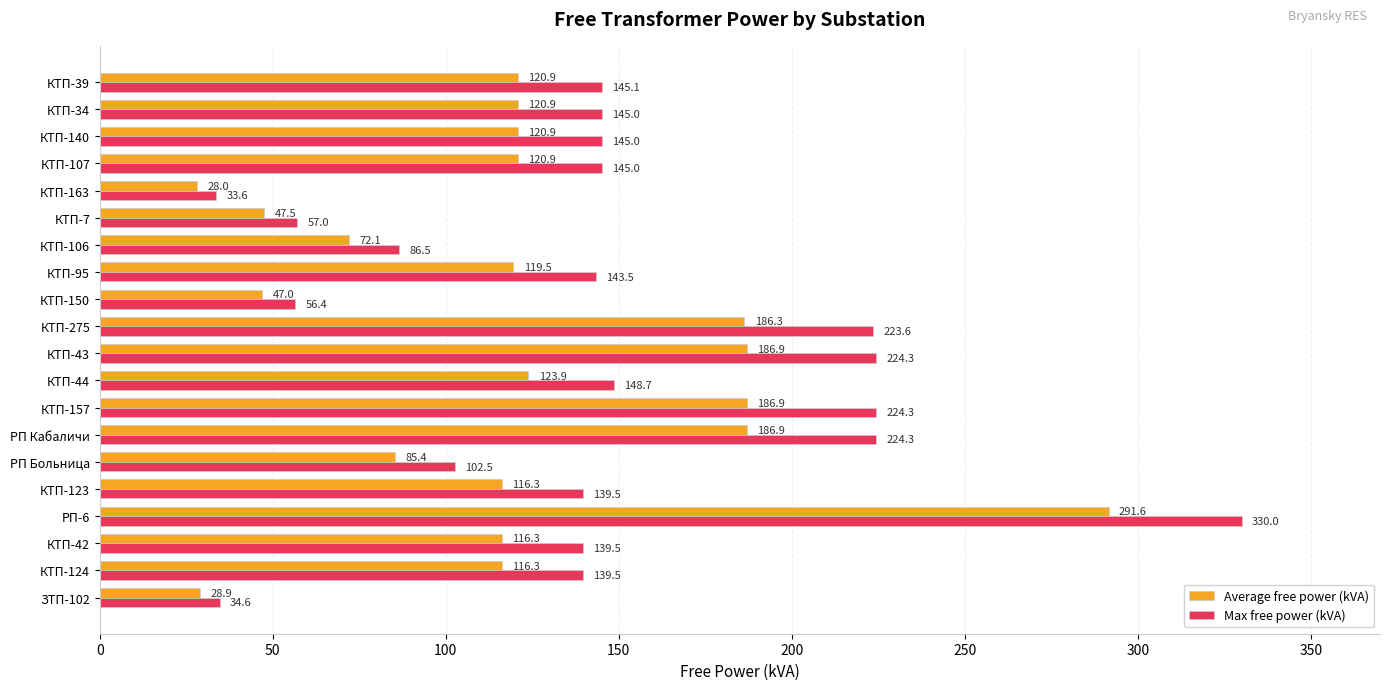

How many values in the Average free power (kVA) series are below 120?

10